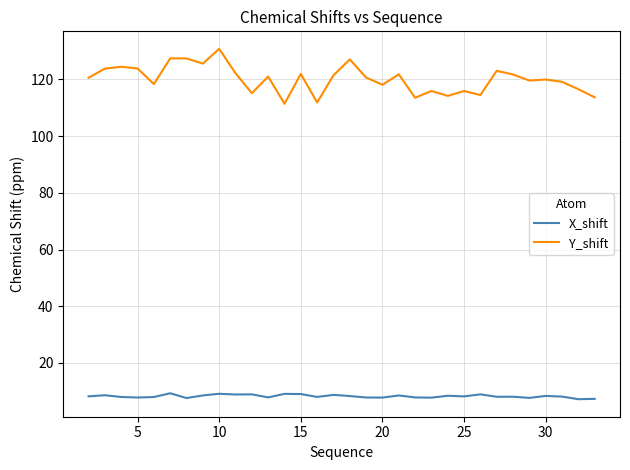

Rank the series by their maximum value, from highest to lowest.

Y_shift, X_shift